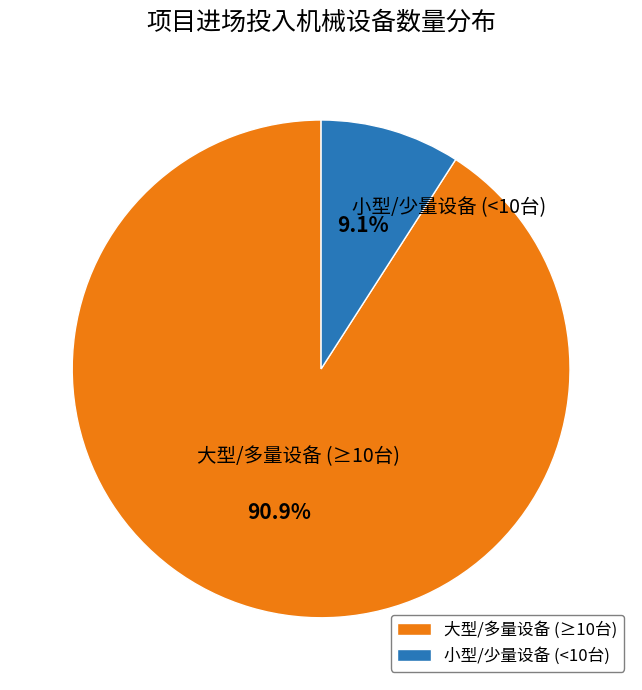

What is the total percentage of 大型/多量设备 (≥10台) and 小型/少量设备 (<10台)?

100.0%